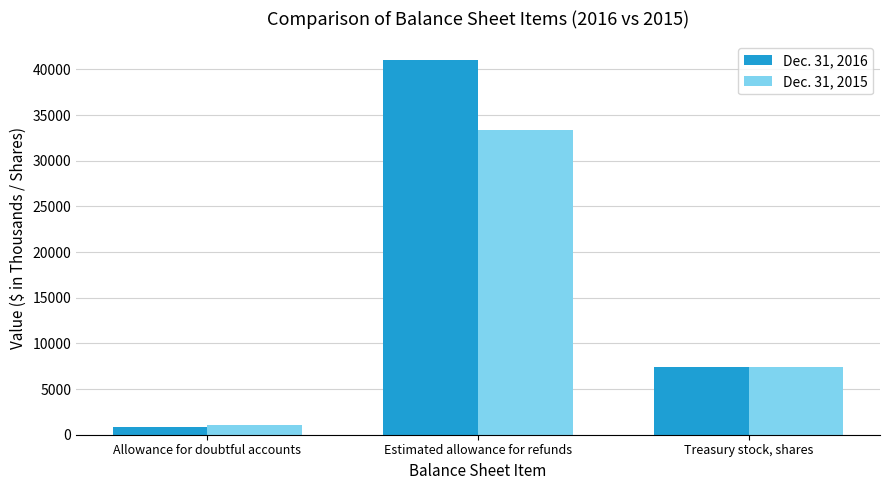

Which series has the largest range (max minus min)?

Dec. 31, 2016